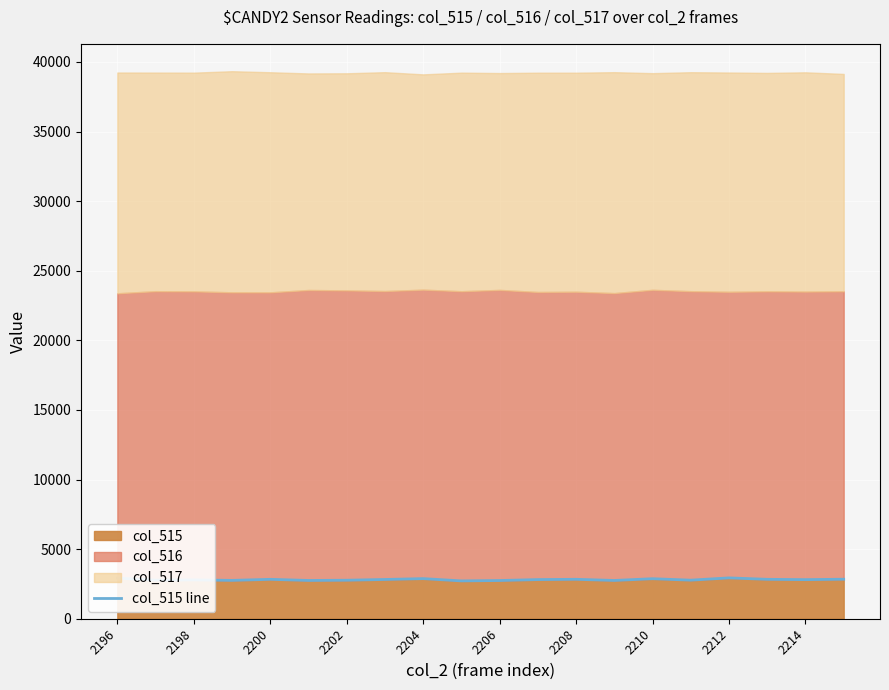

How many interior local peaks (higher than both neighbors) does the data have?

6